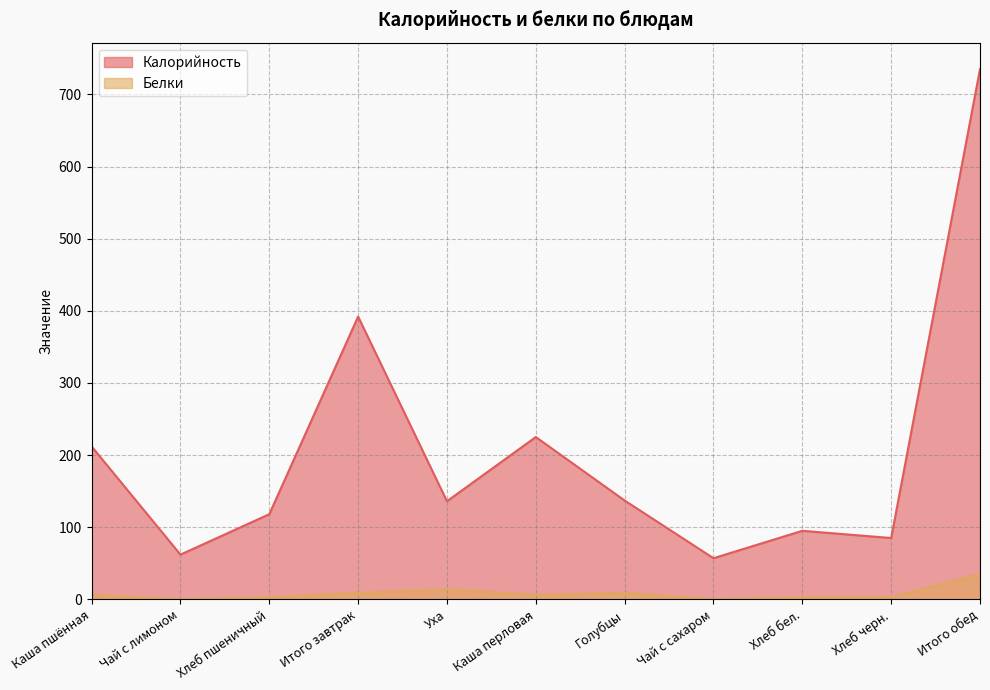

True or false: Белки and Калорийность intersect in this chart.

False